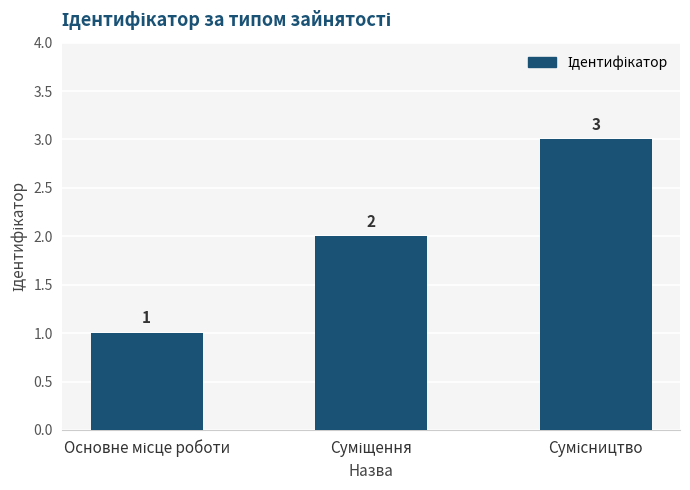

Reading left to right, extract all data points from this chart.

1	2	3